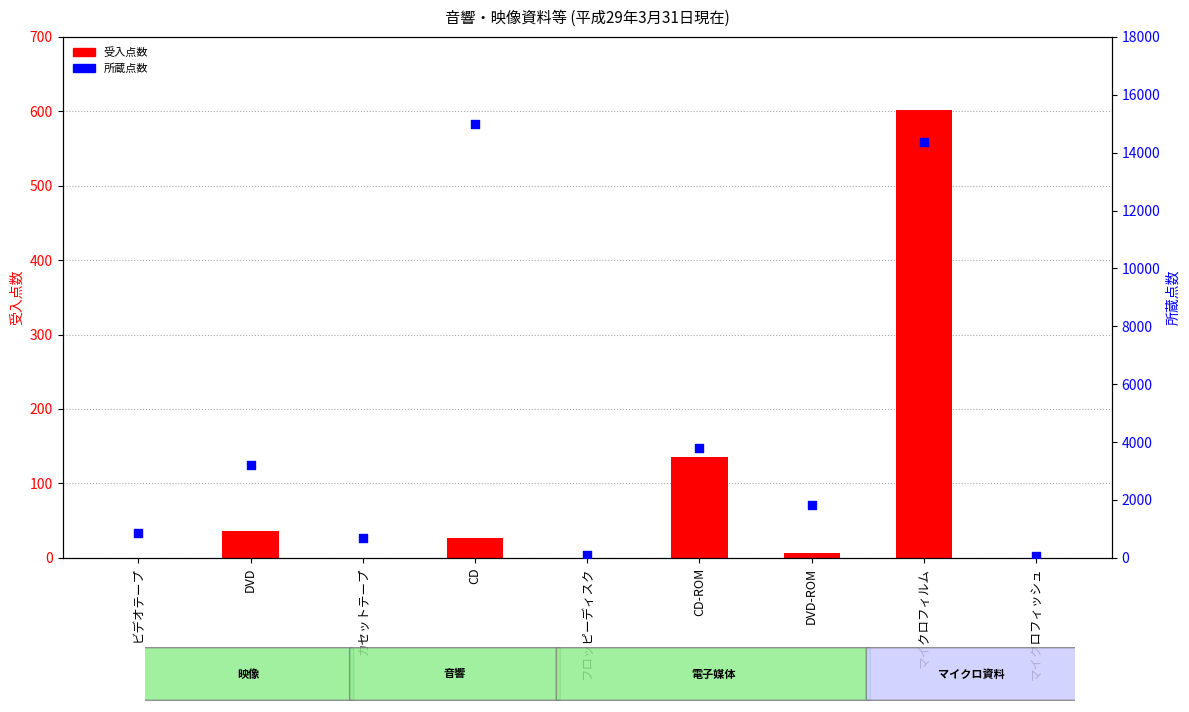

Which series has the largest total across all categories?

所蔵点数